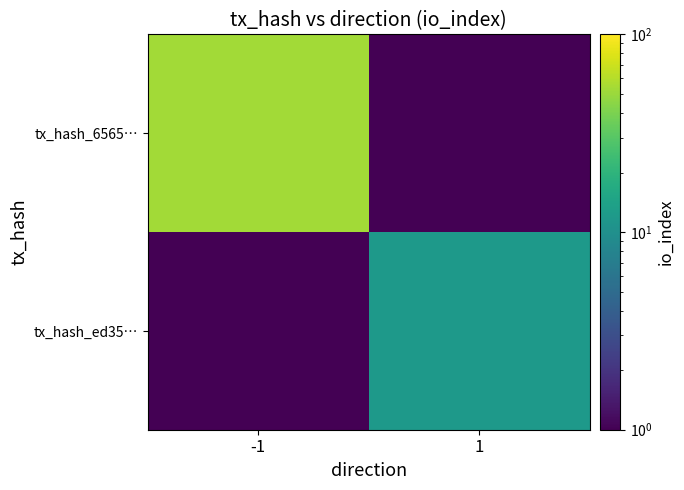

At how many categories does at least one series exceed 23?

1